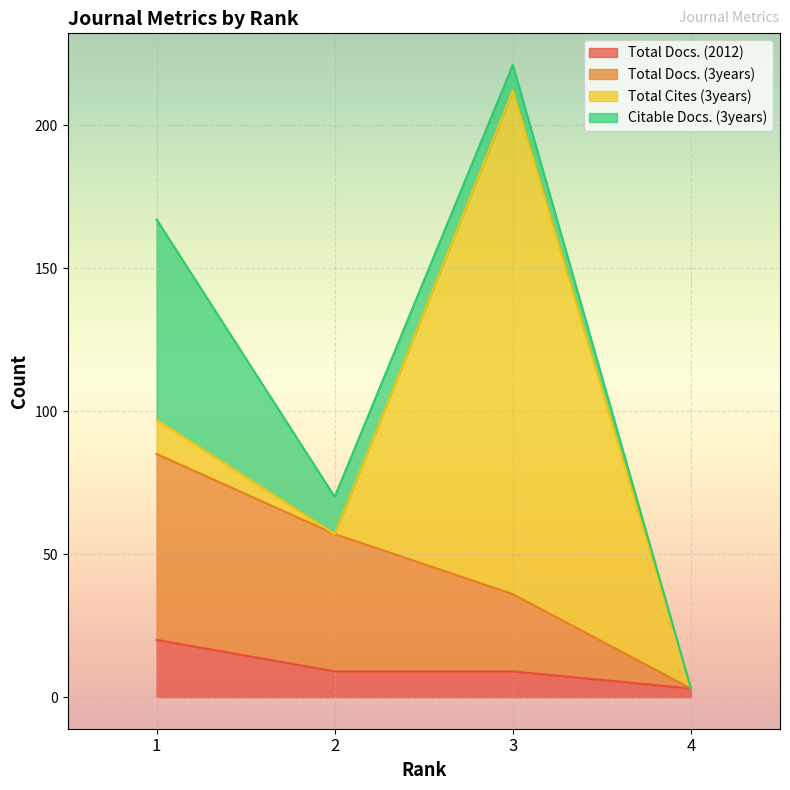

Which category has the lowest value in the Total Docs. (2012) series?

4